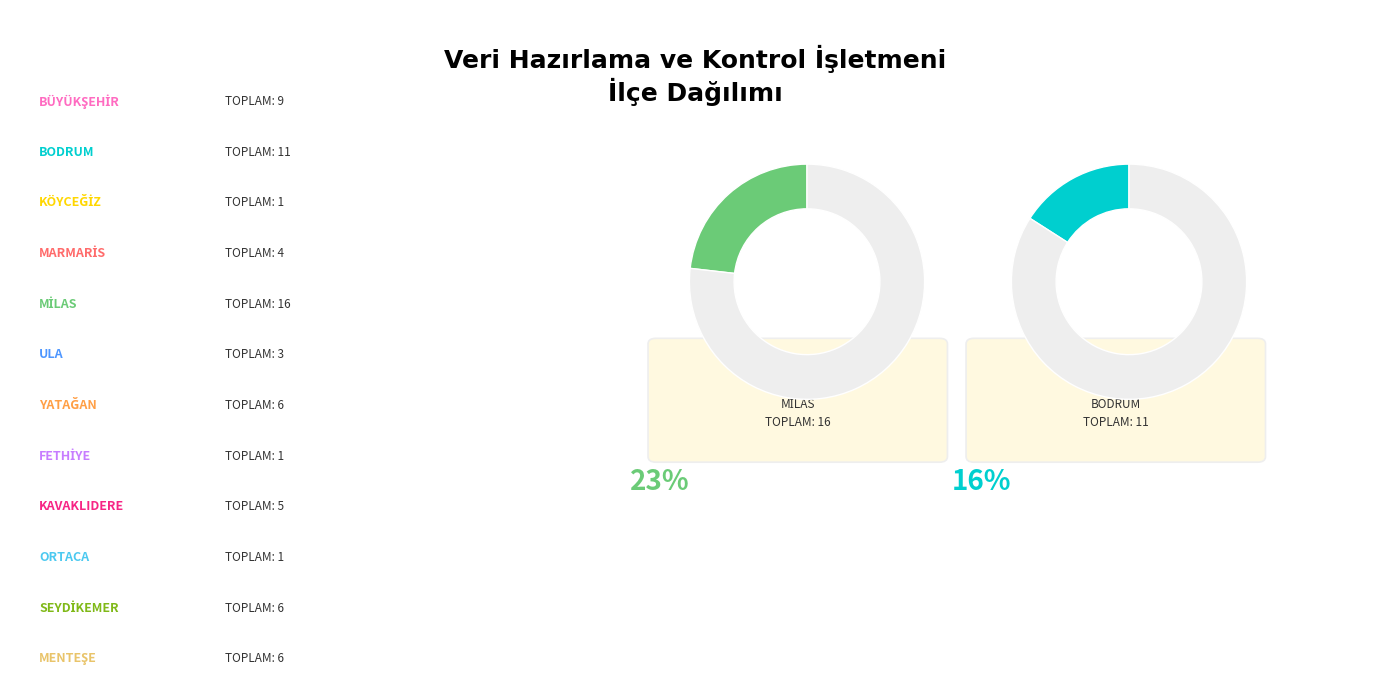

Is it true that SEYDİKEMER is 9% of the pie?

True